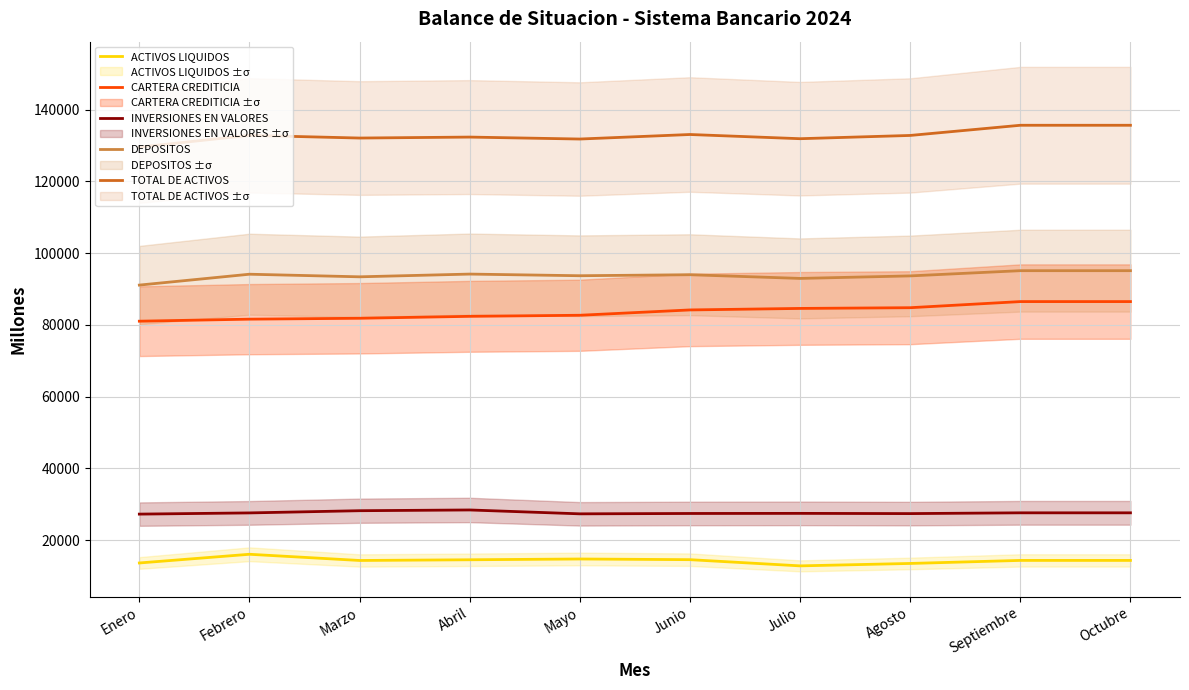

How many data points in ACTIVOS LIQUIDOS are less than 14312?

4